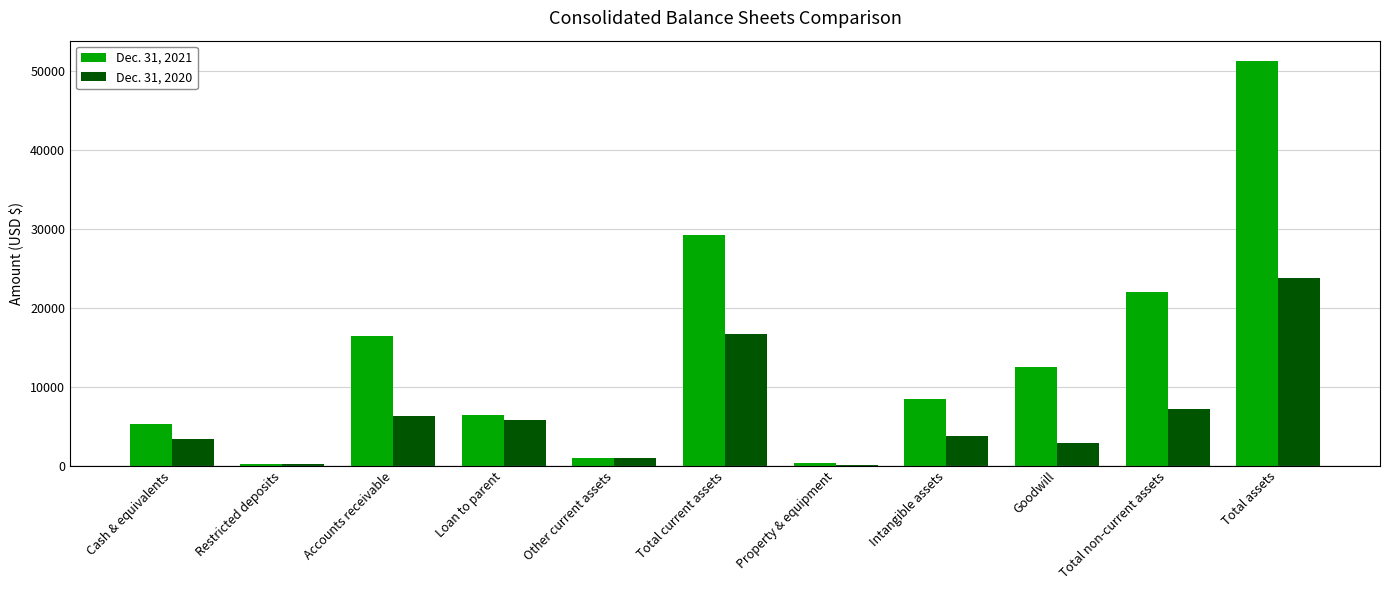

Is it true that Dec. 31, 2021 equals 51261 at Total assets?

True